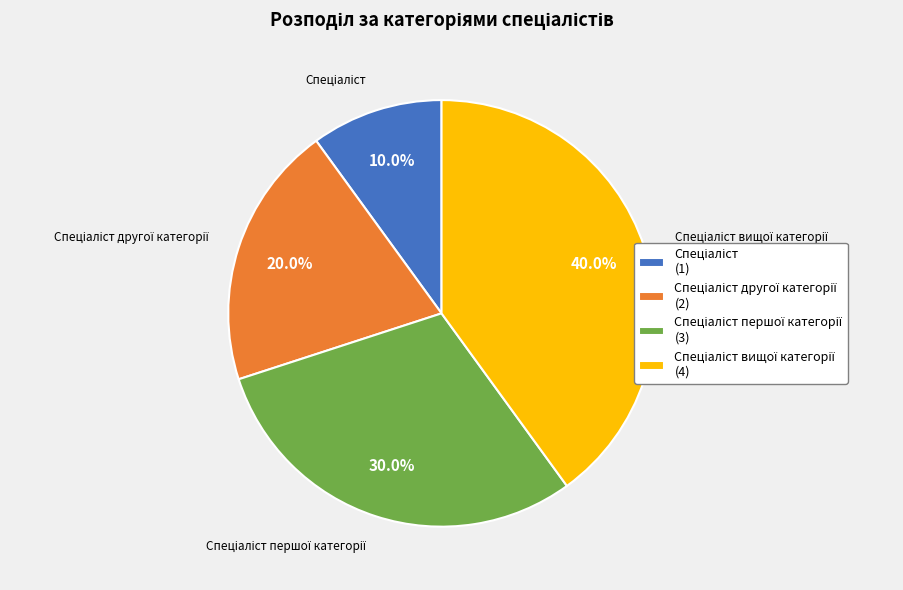

How many slices are in this pie chart?

4